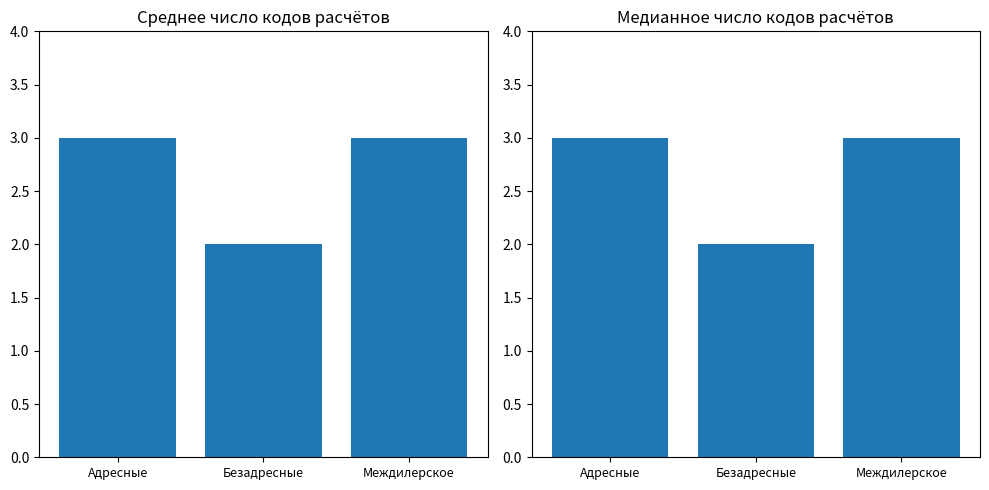

What is the sum of all Медианное число кодов расчётов values?

8